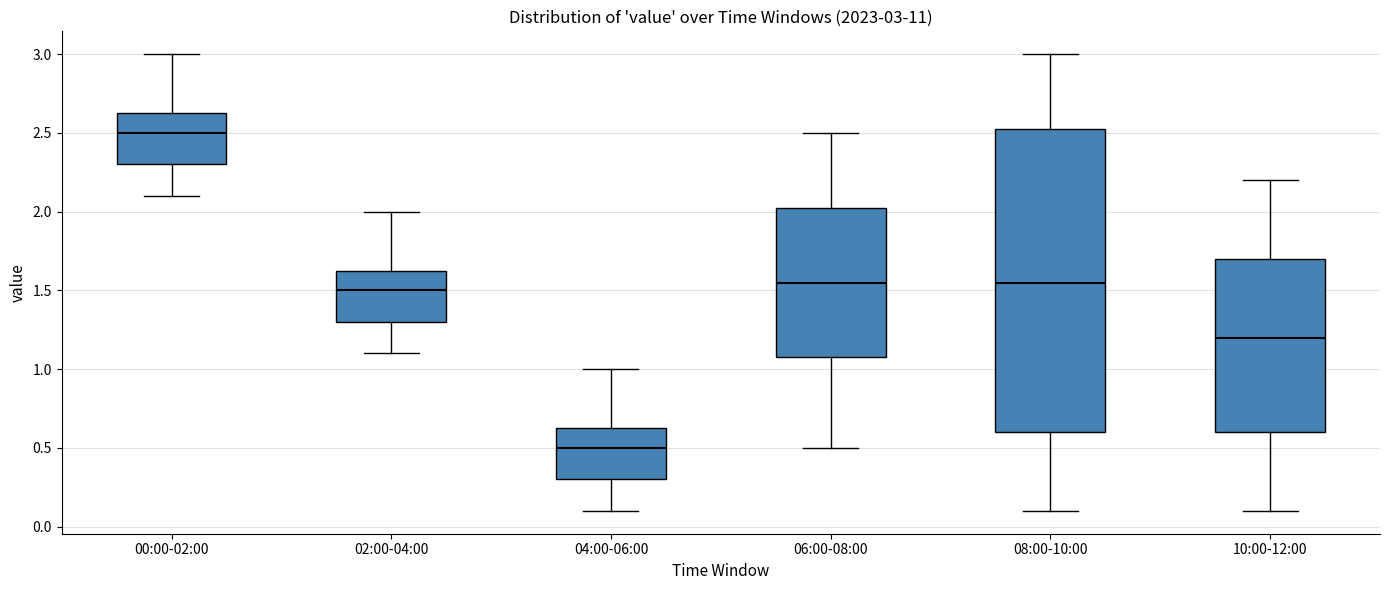

Comparing the boxes themselves (not the whiskers), which one is the tallest?

08:00-10:00